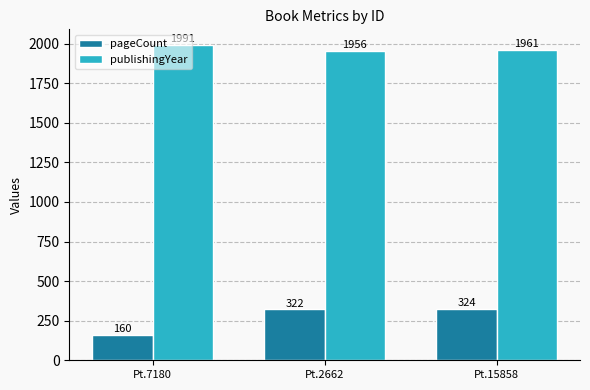

What is the average value of the pageCount series?

269